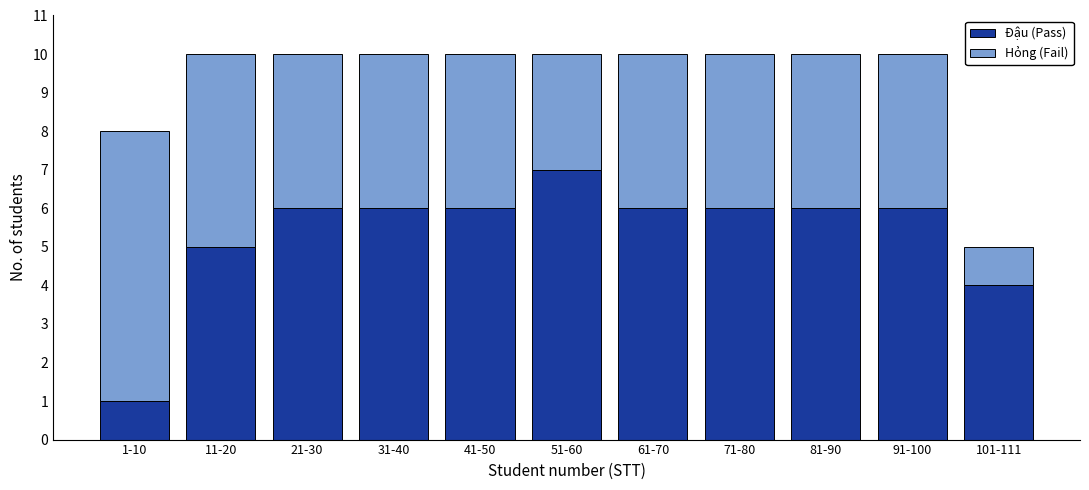

Reading right to left, list the values for the Đậu series.

101-111=4	91-100=6	81-90=6	71-80=6	61-70=6	51-60=7	41-50=6	31-40=6	21-30=6	11-20=5	1-10=1